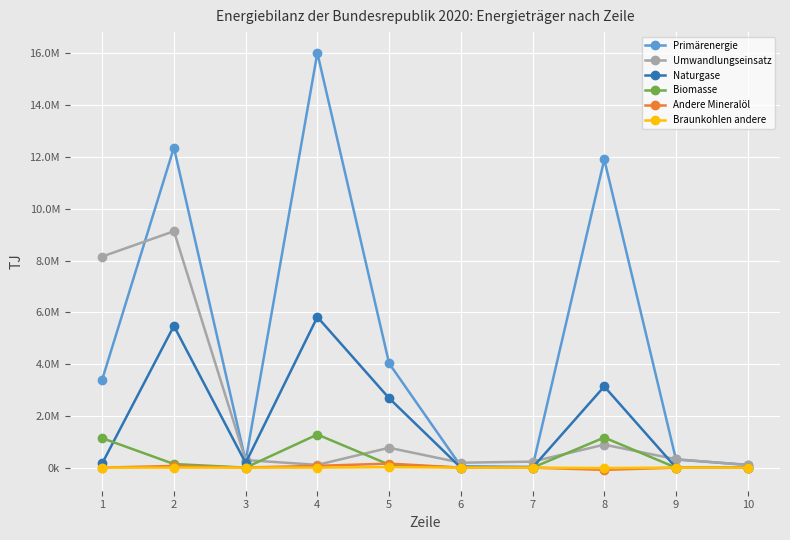

What are all the series names shown in the legend?

Primärenergie, Umwandlungseinsatz, Naturgase, Biomasse, Andere Mineralöl, Braunkohlen andere